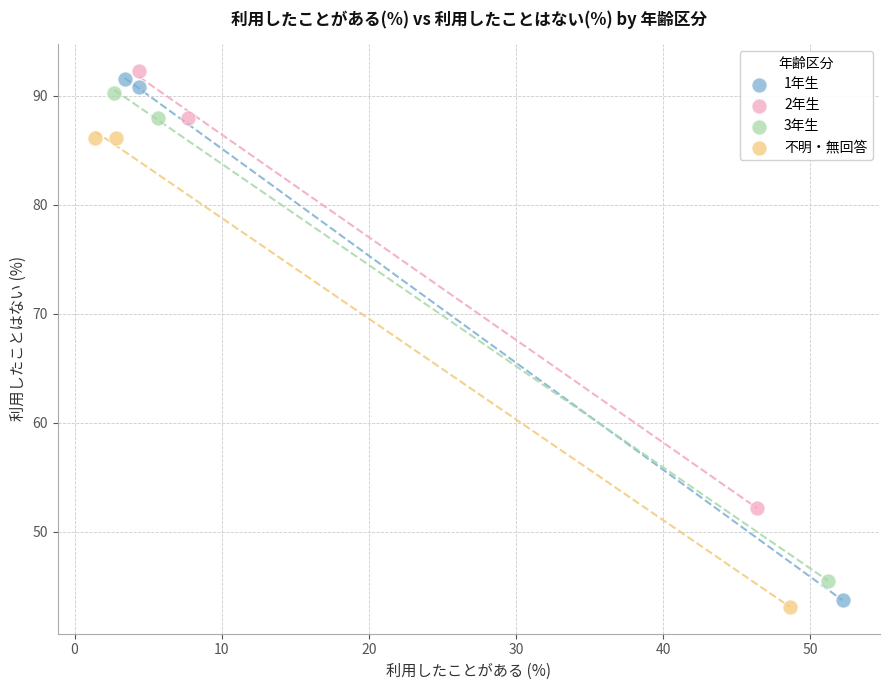

Which series has the largest Y range (max minus min)?

1年生